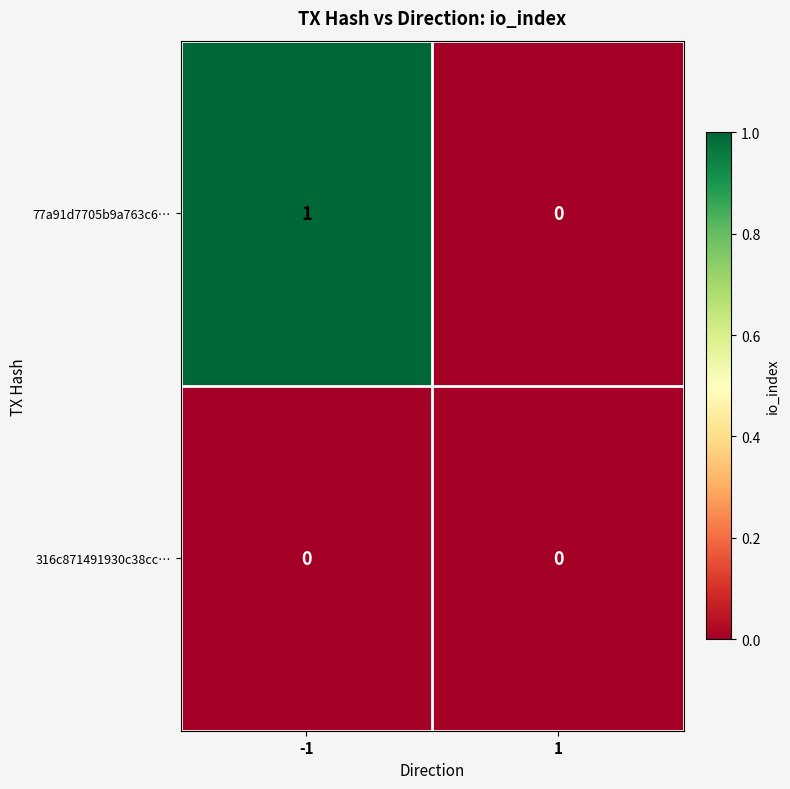

List the labels in order of 77a91d7705b9a763c6… value, largest first.

-1, 1